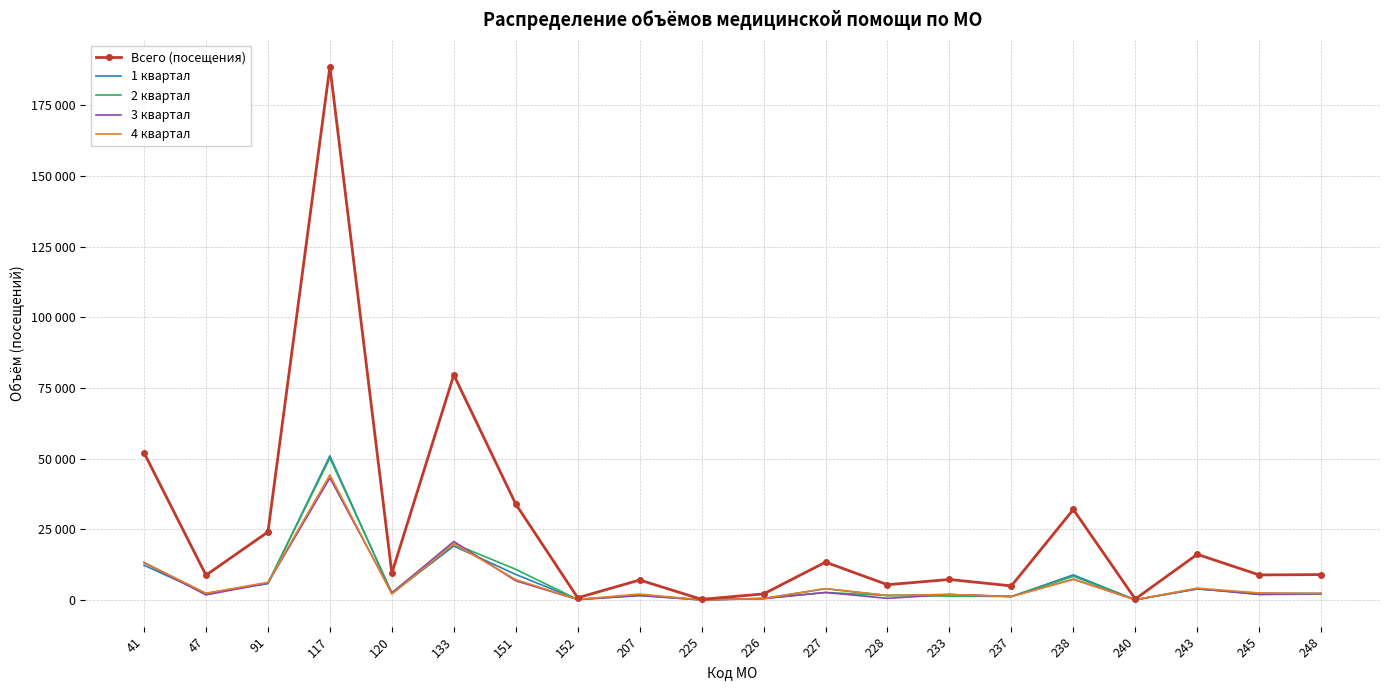

At which label does 3 квартал first exceed 2252?

41